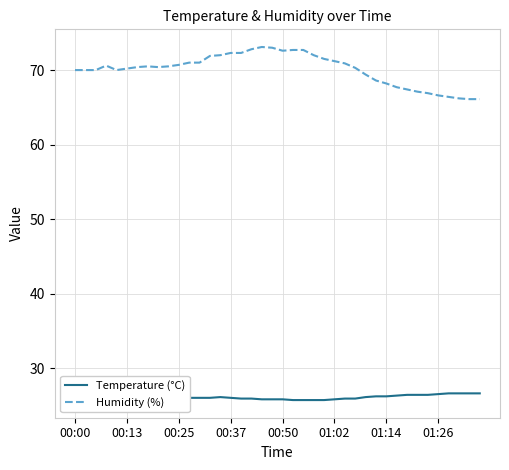

True or false: Temperature (°C) and Humidity (%) cross at least once.

False